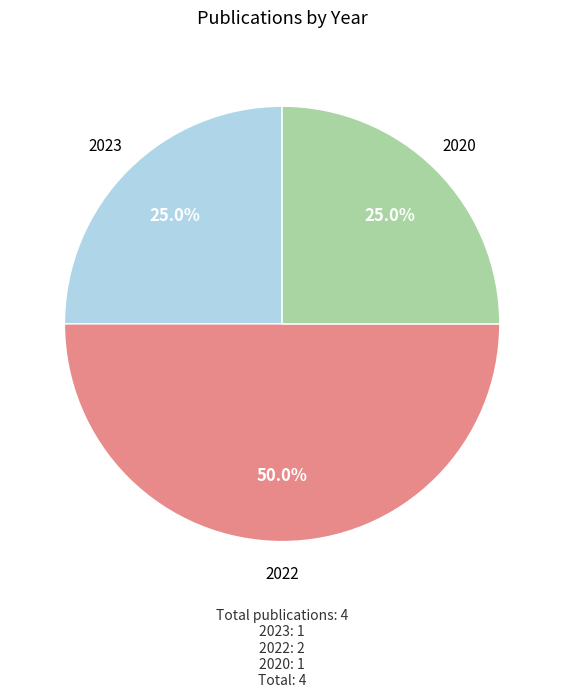

Is 2023 the majority of the pie?

No